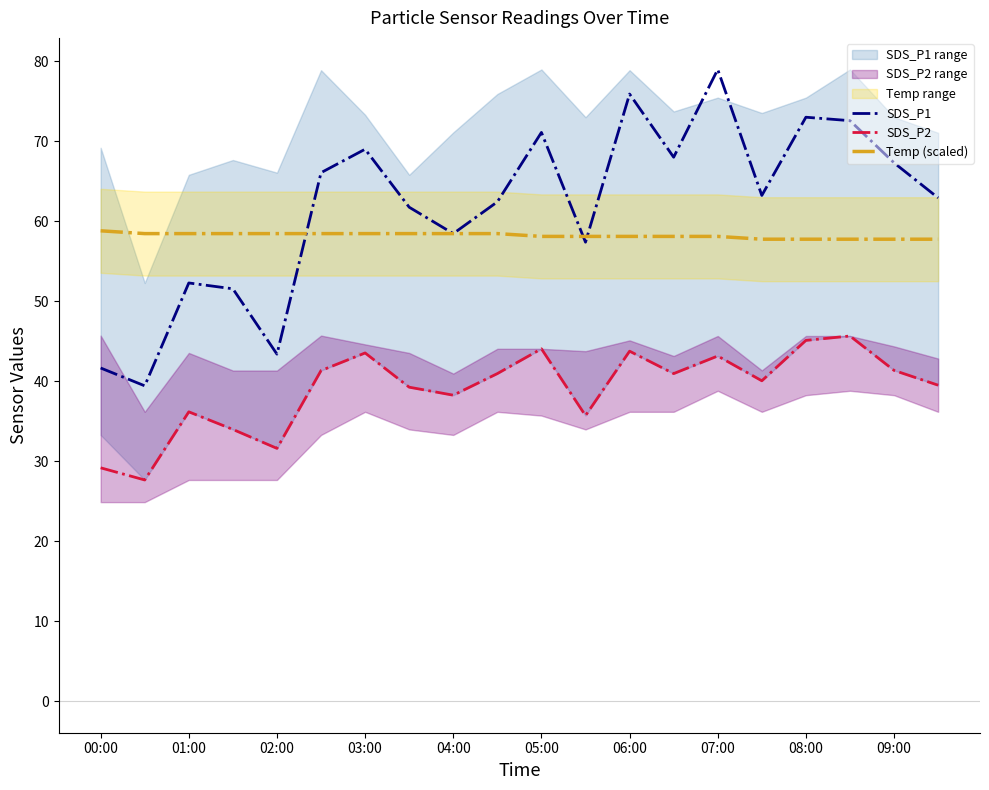

Which series has the largest total across all categories?

SDS_P1